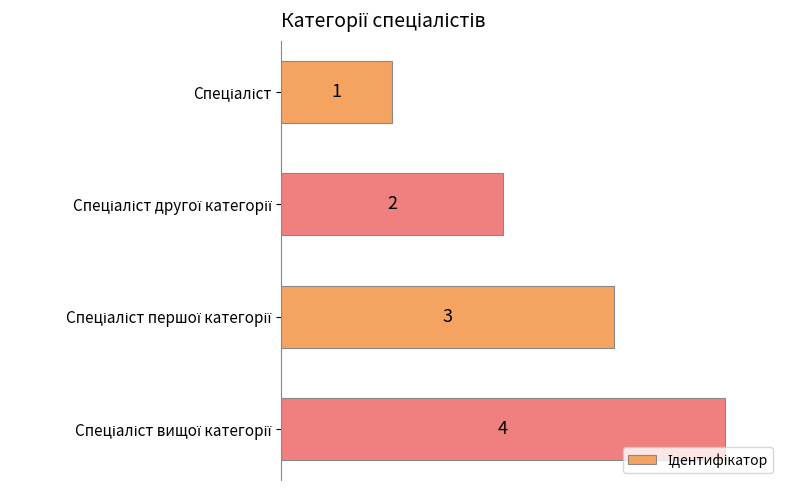

How many values are between 2 and 4?

3